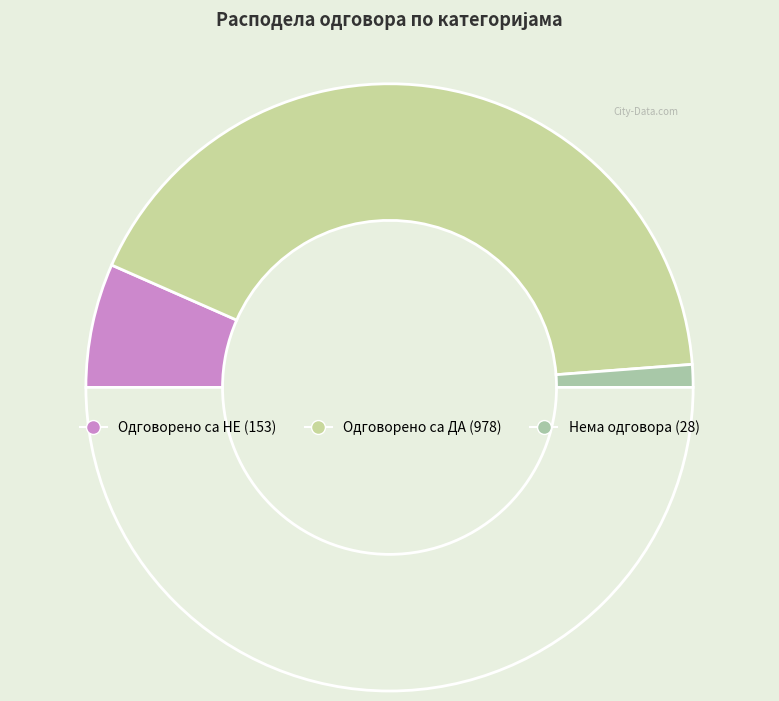

Count the number of slices in the pie.

4